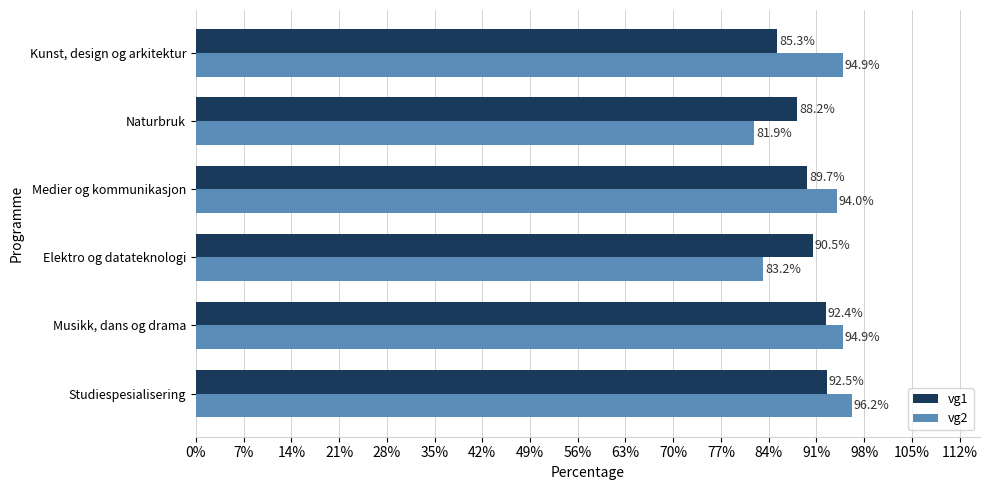

What is the total value across all series at Naturbruk?

170.1